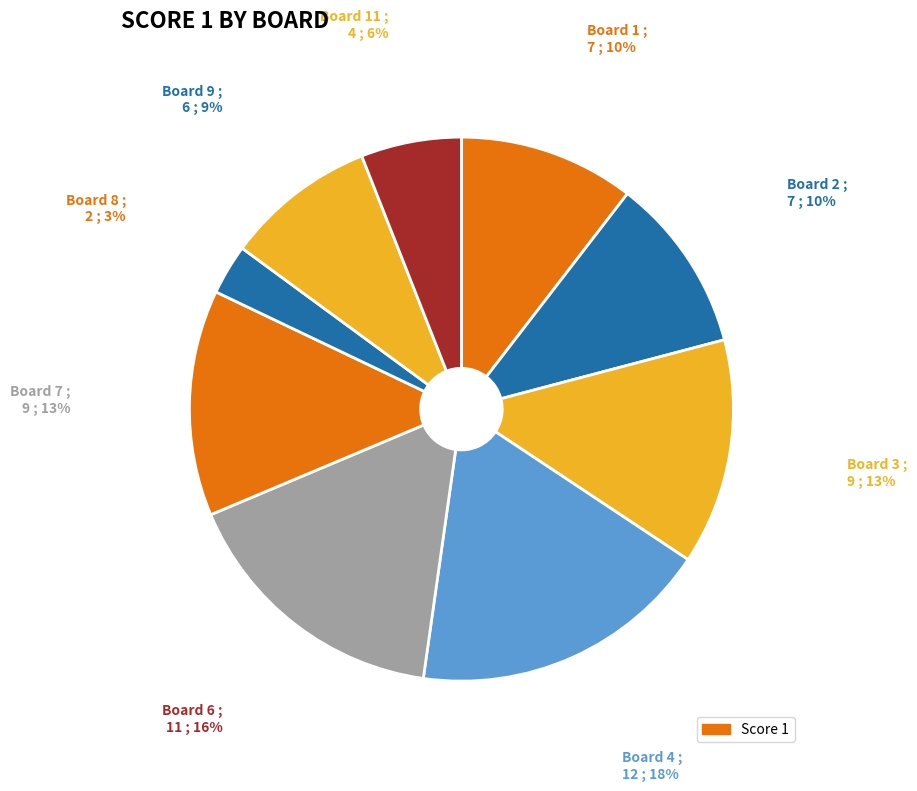

Count the number of slices in the pie.

9